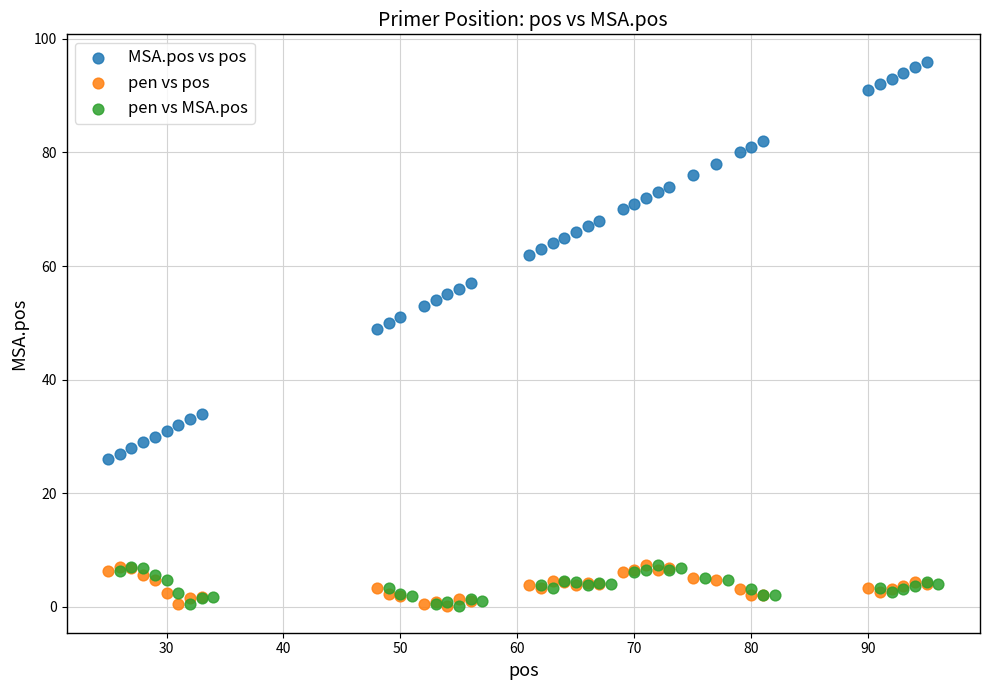

Which series has the widest spread of Y values?

MSA.pos vs pos